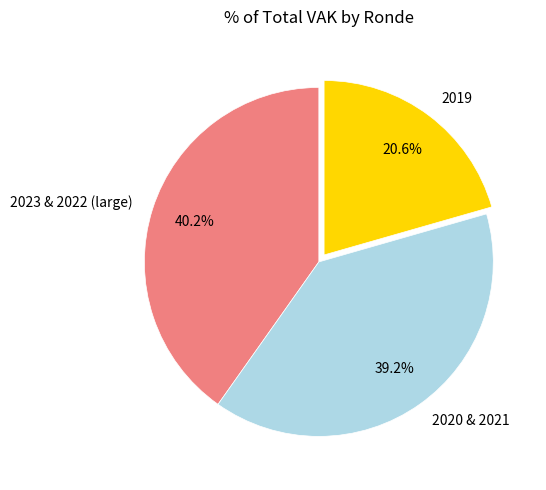

Which category has the smallest portion of the pie?

2019